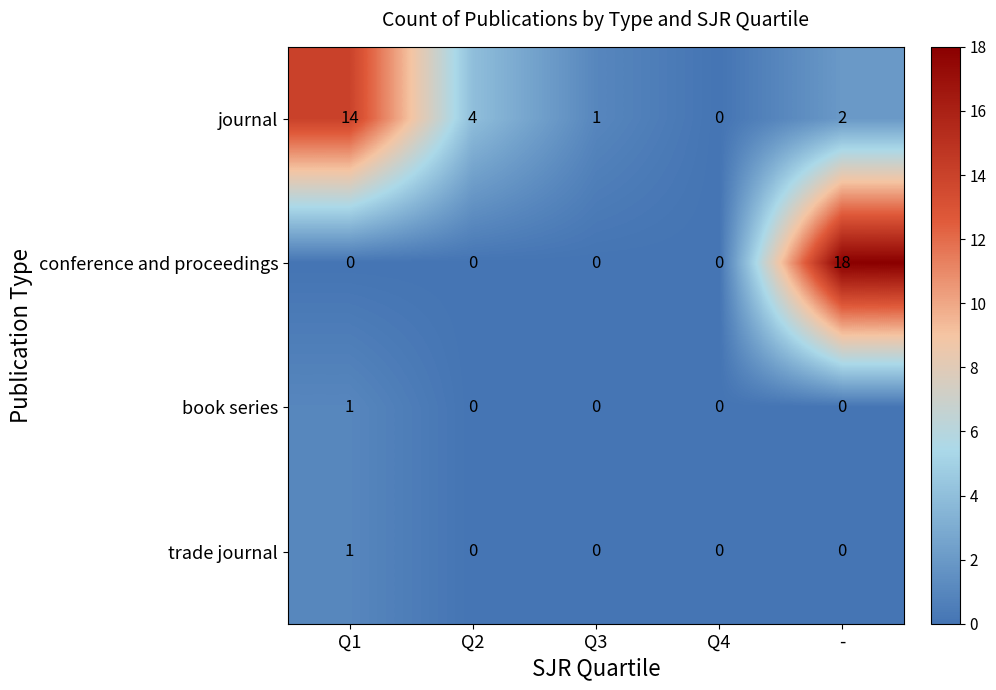

How many data points in trade journal are above 0?

1